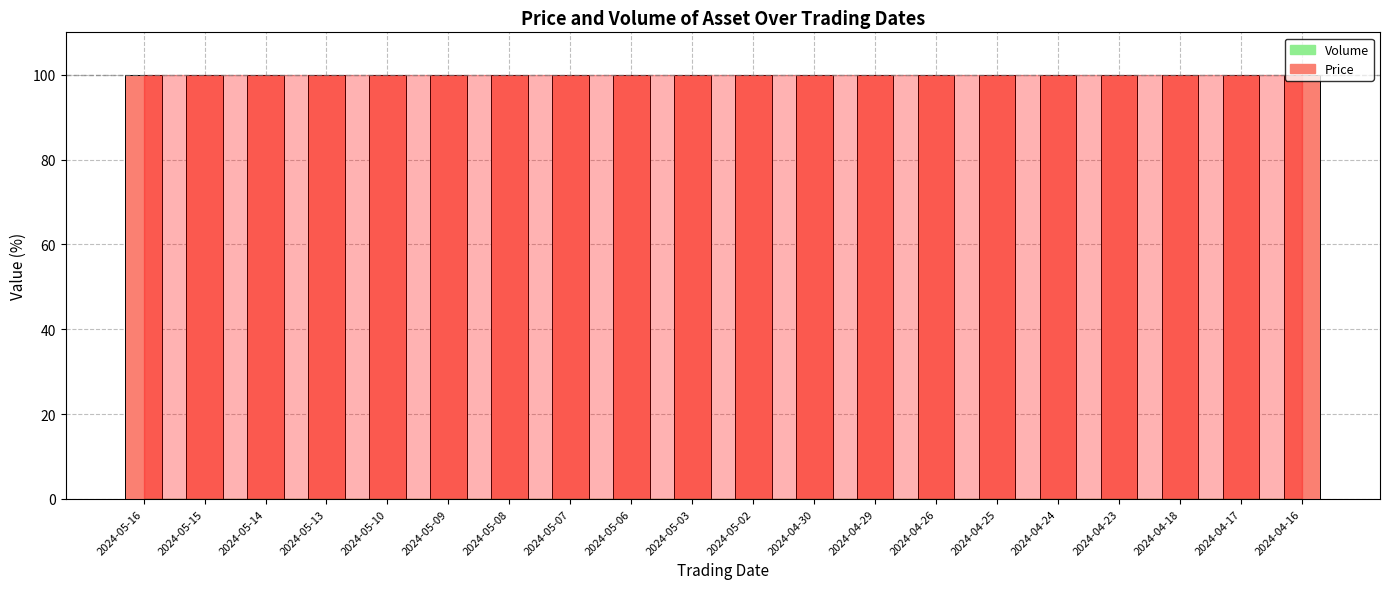

What position from the right is 2024-05-14?

18